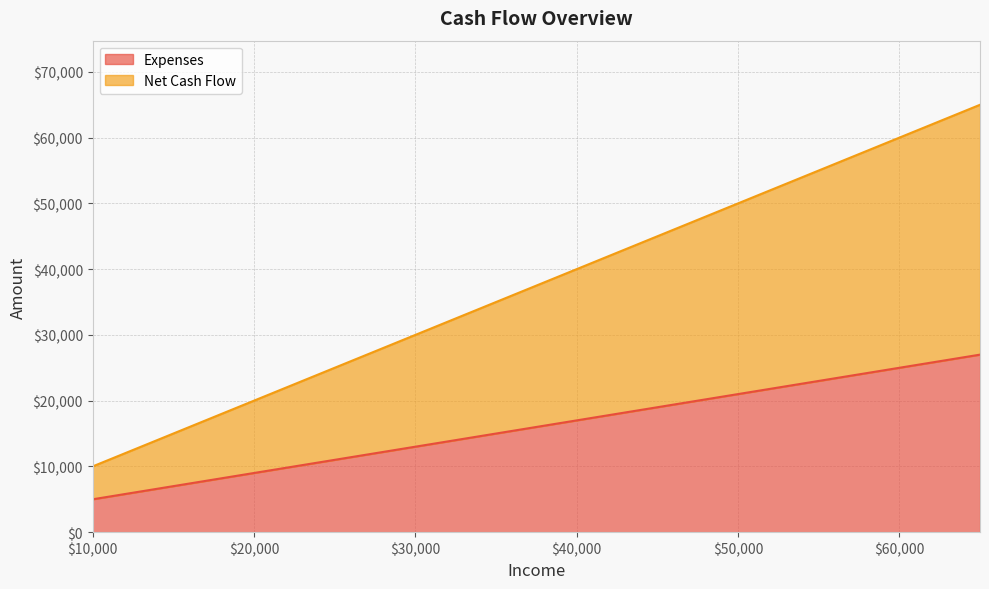

What is the minimum value for Expenses?

5000